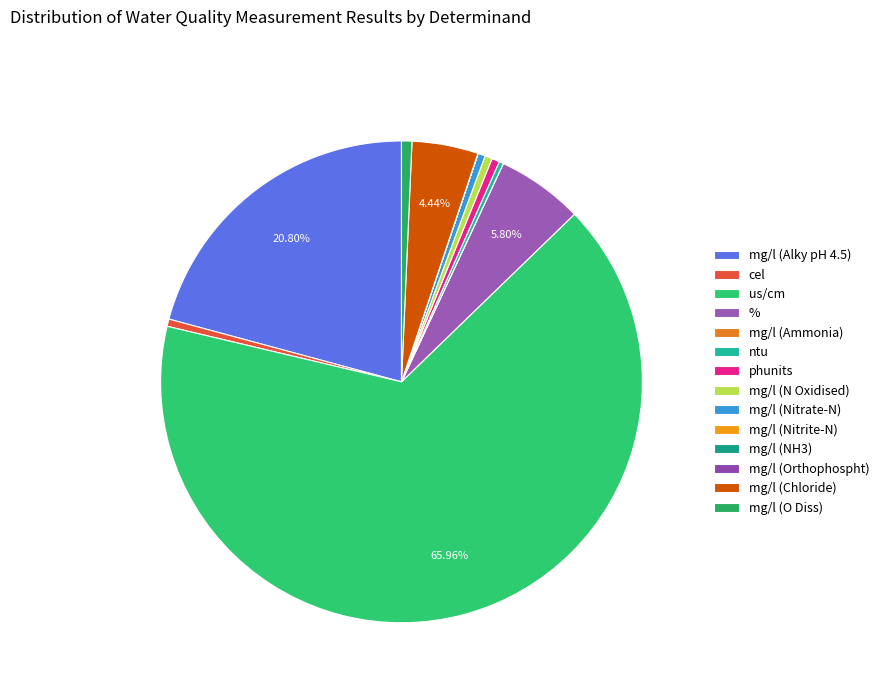

Which slice is the smallest?

mg/l (NH3)